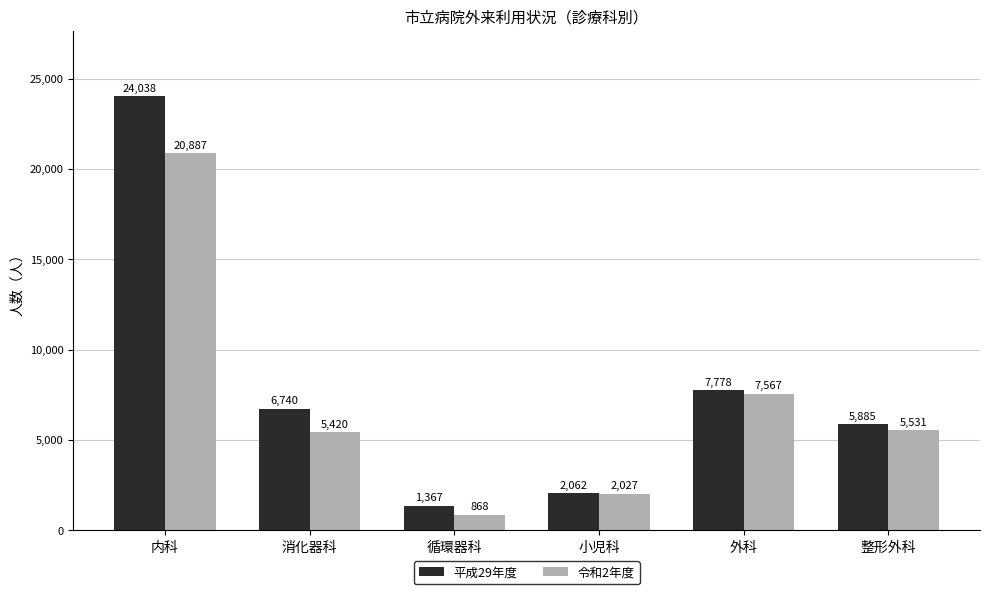

What is the label of the 3rd bar from the right?

小児科